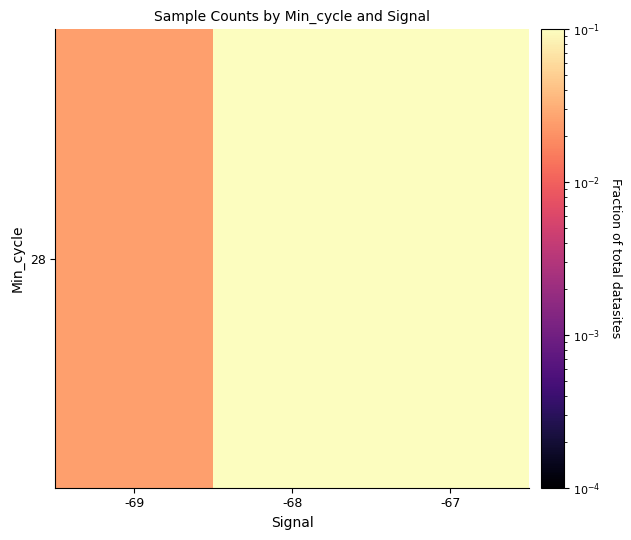

At which label is the value closest to 0?

-69